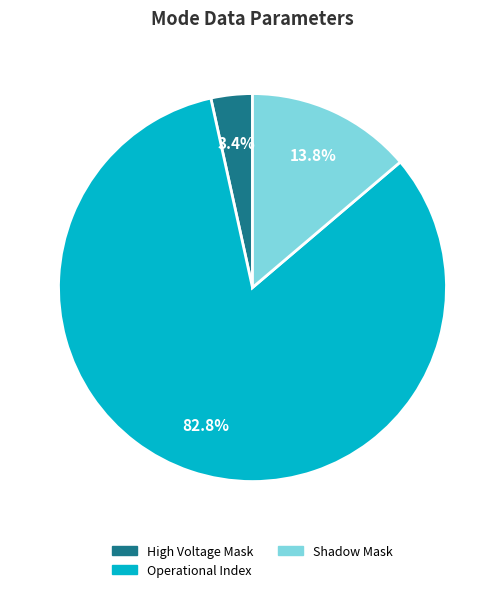

Is there a majority slice in this chart?

Yes